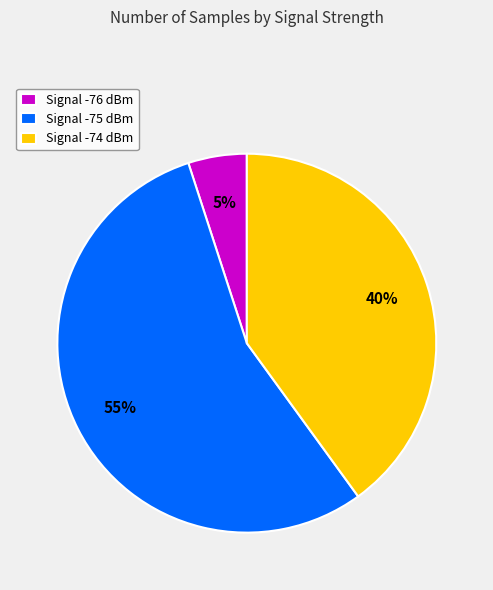

What is the largest slice in the pie chart?

Signal -75 dBm